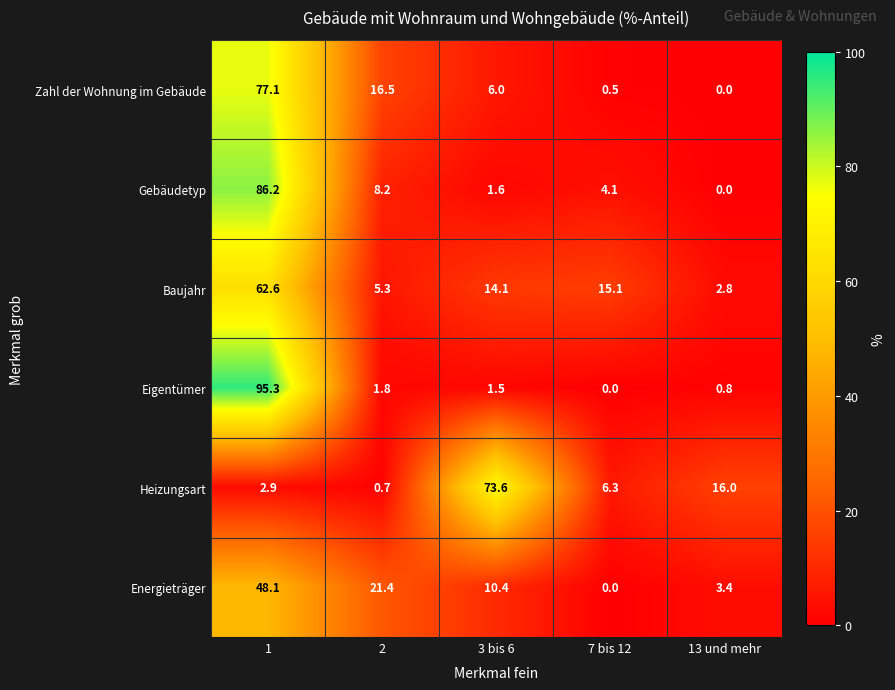

How many distinct data groups are displayed?

6